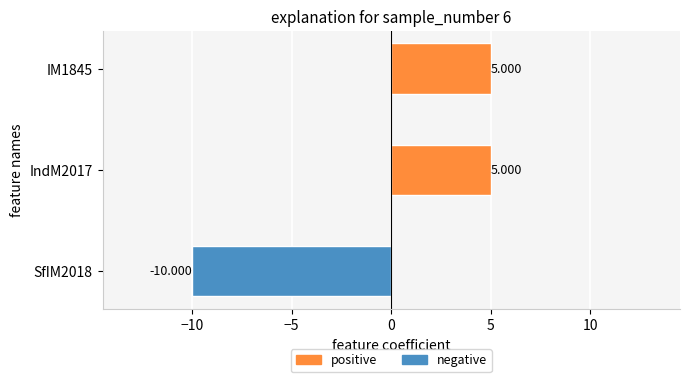

How many distinct data groups are displayed?

1